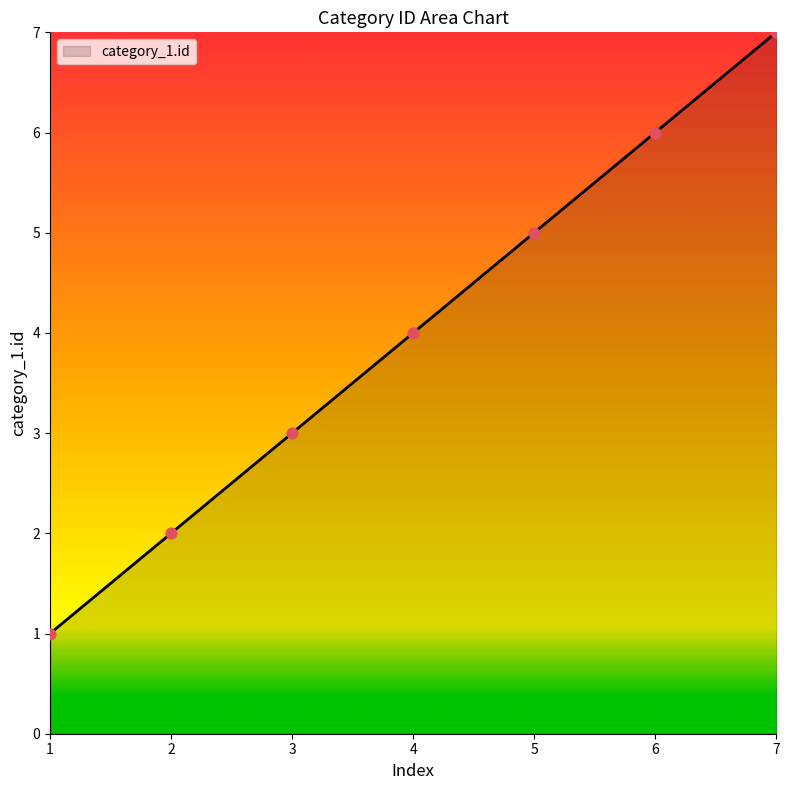

What is the change in value from 1 to 5?

+4